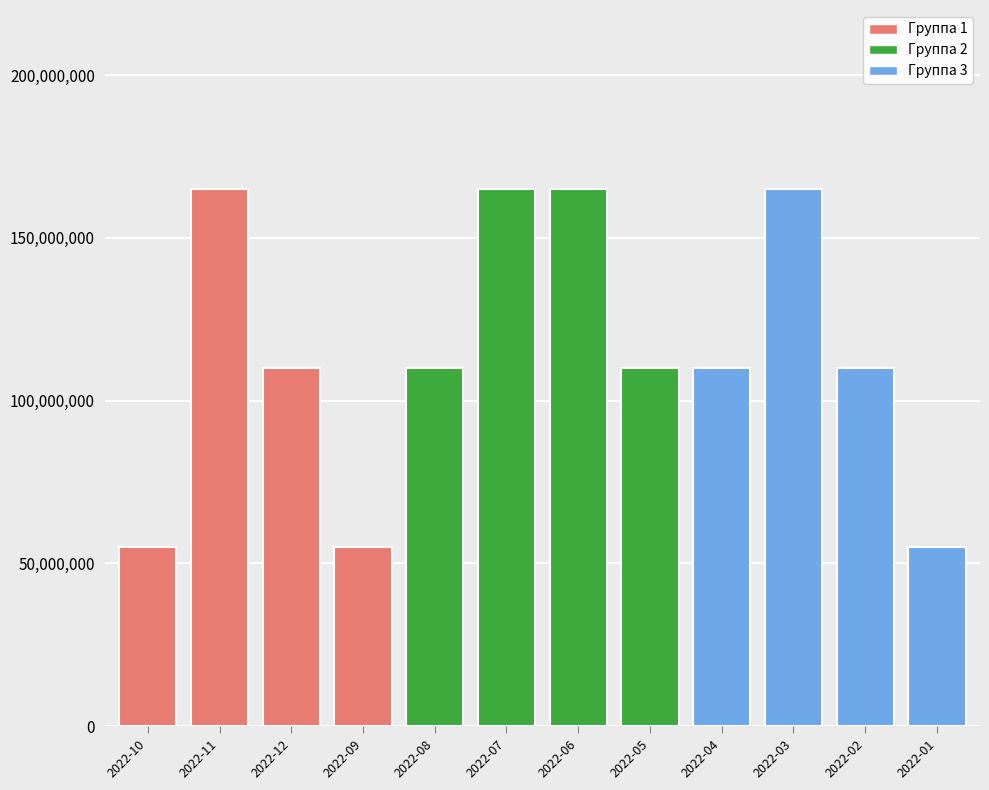

What is the difference between the second highest and minimum values?

110000000